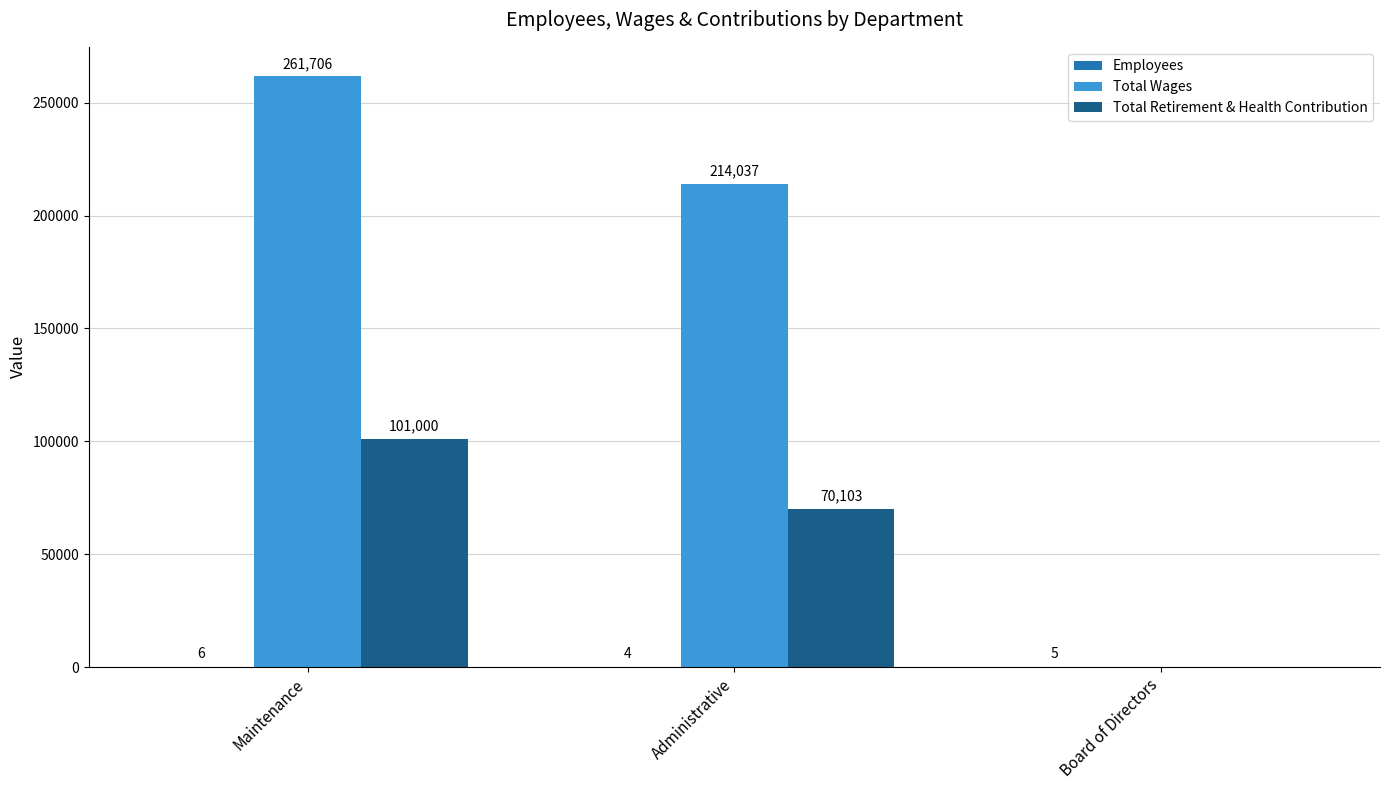

What is the greatest value displayed?

261706